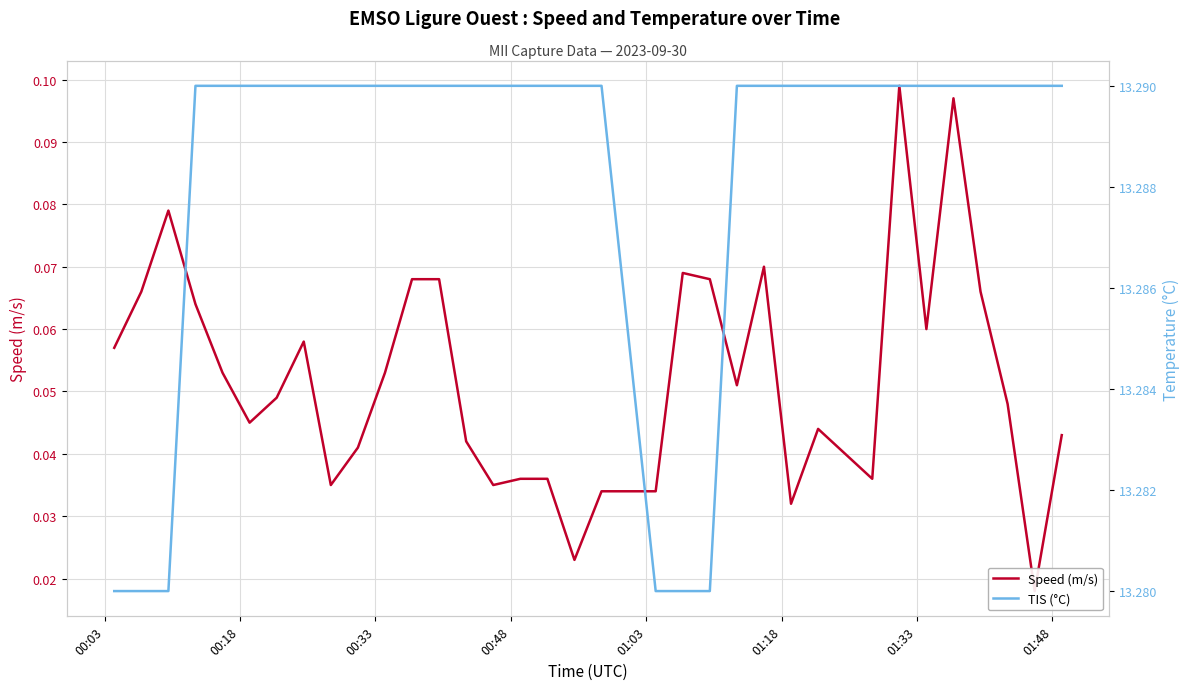

True or false: Speed (m/s) and TIS (°C) cross at least once.

False